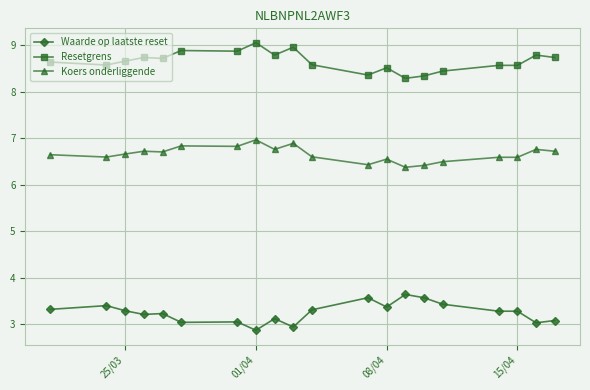

Count the number of categories in the chart.

20